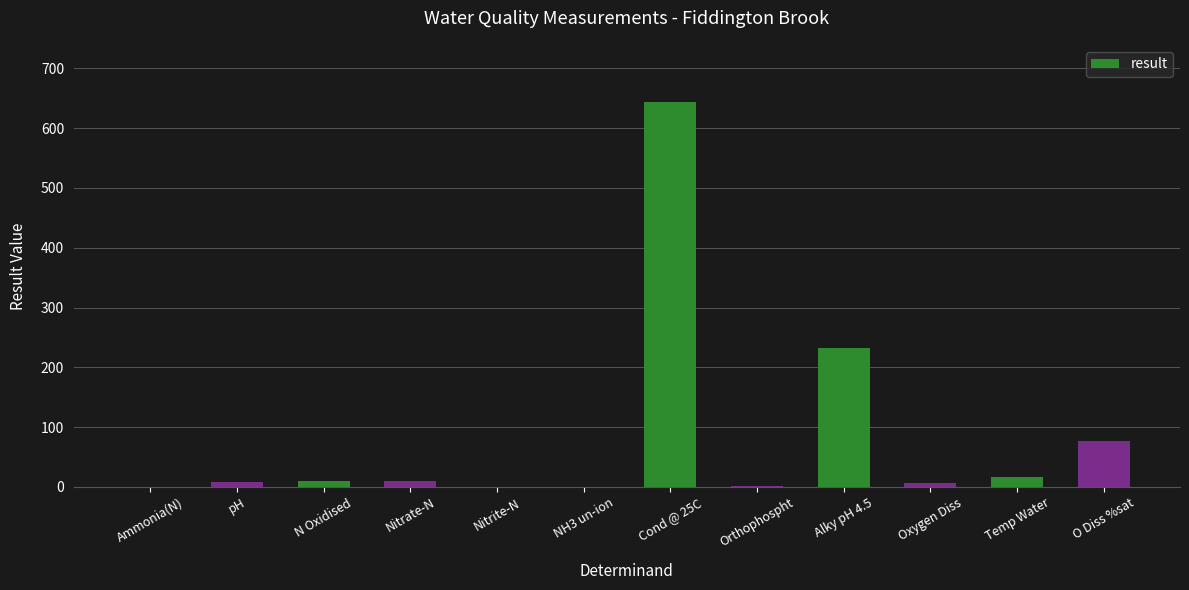

Where is the data nearest to the value 321?

Alky pH 4.5